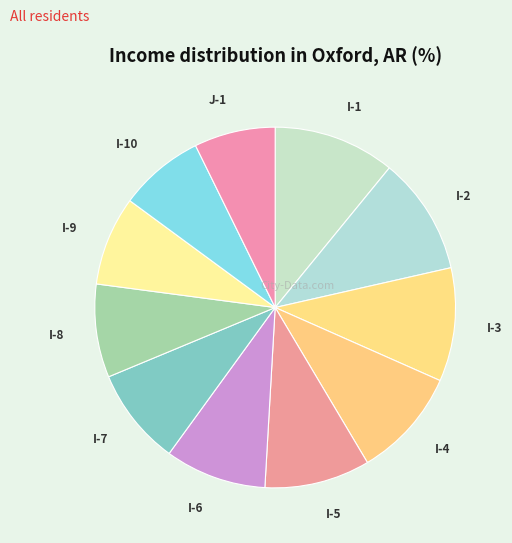

Between I-9 and I-5, which is larger?

I-5